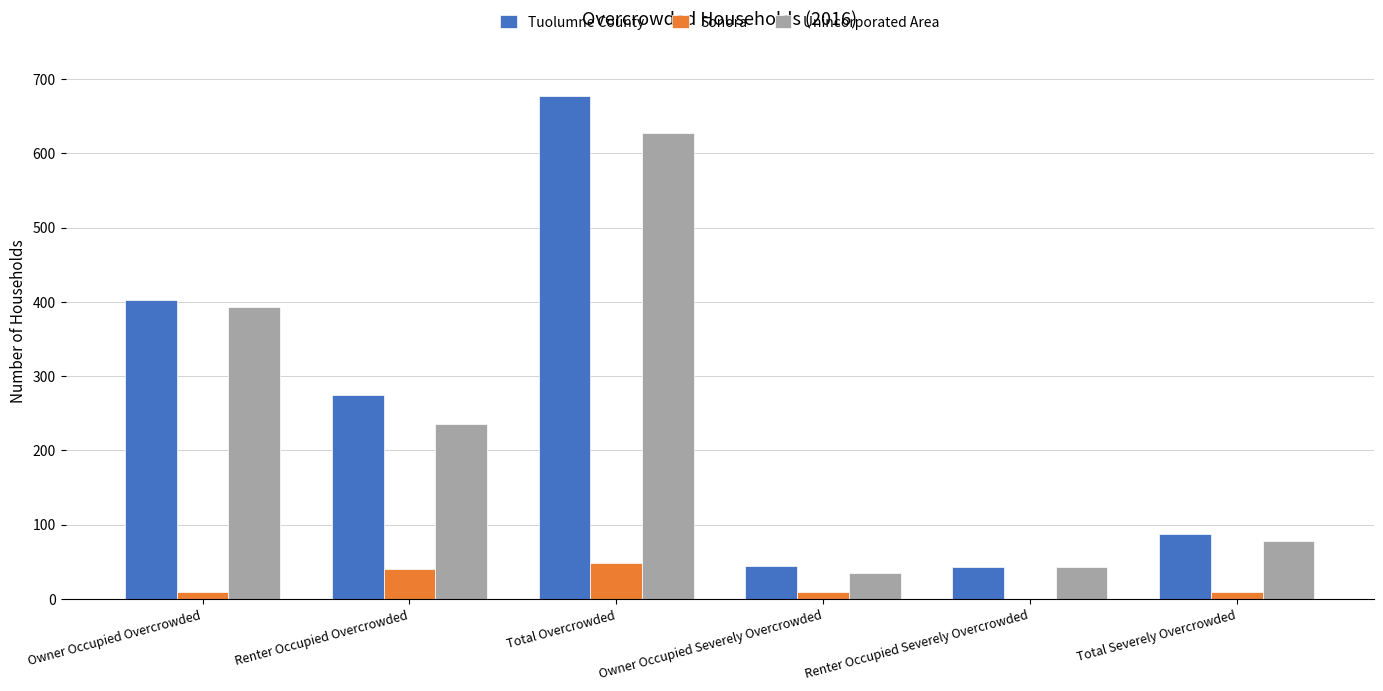

At which category is the sum across all series the highest?

Total Overcrowded